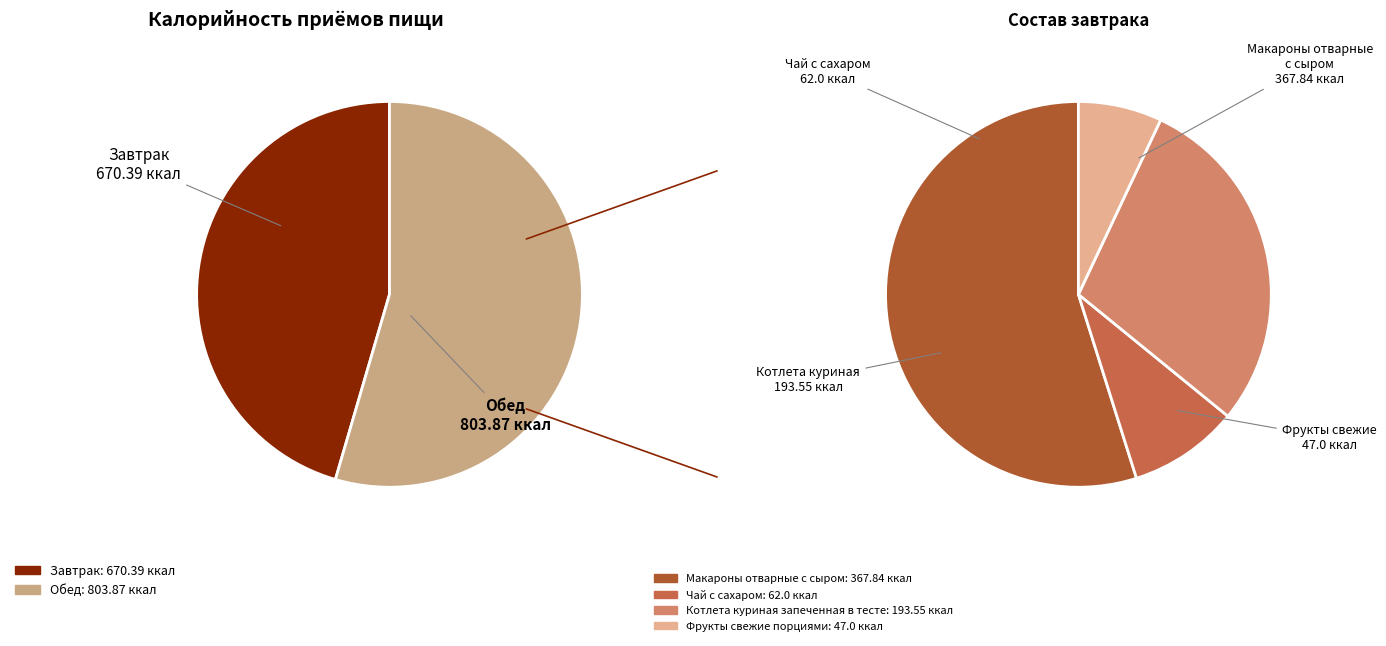

To the nearest percent, what is the average slice percentage?

50%